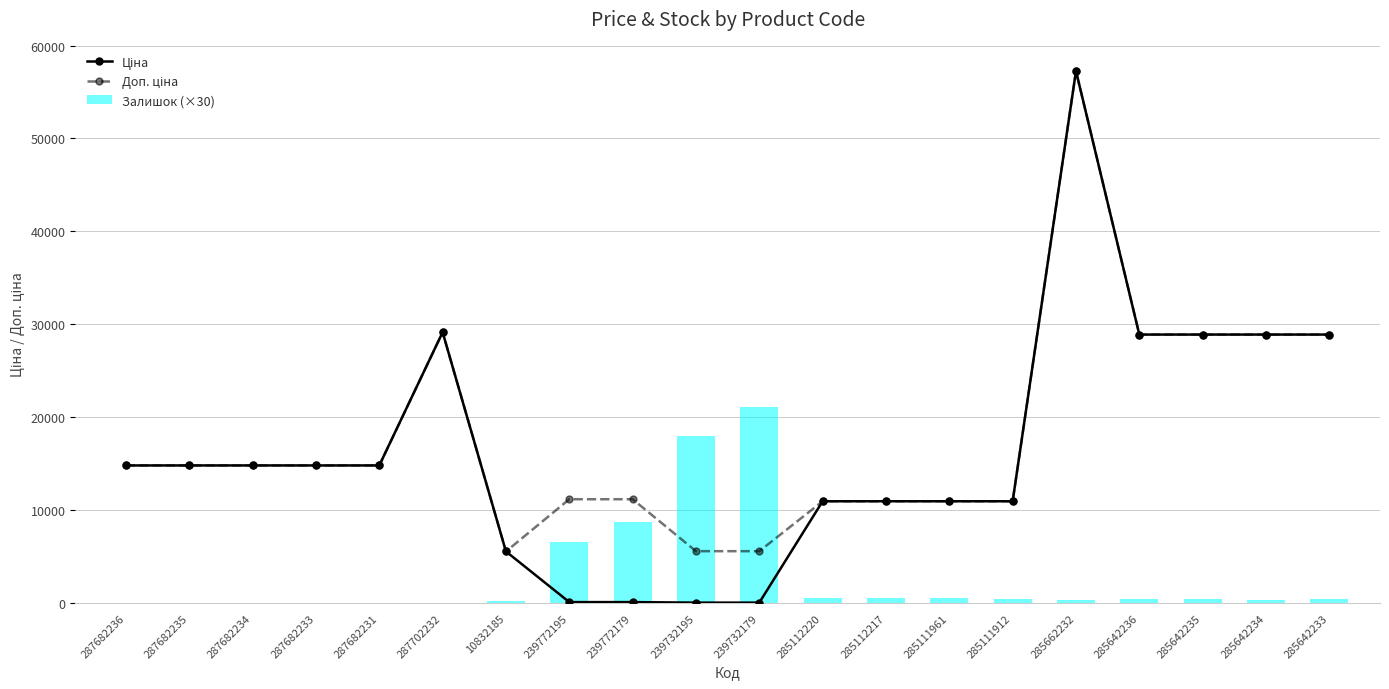

True or false: Доп. ціна has a value of 5591.0 at 239732195.

True